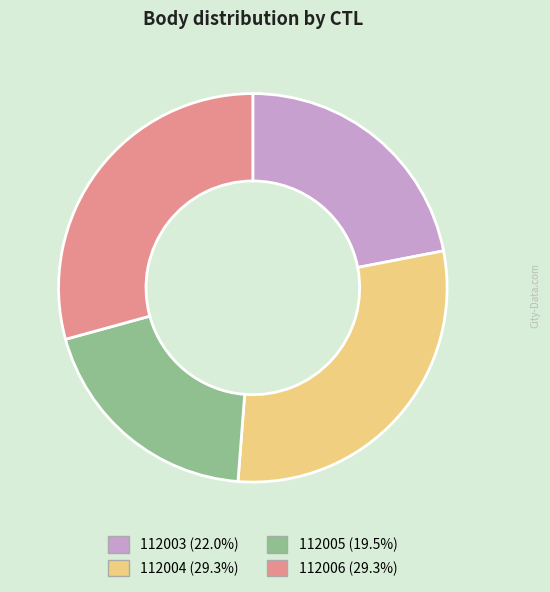

Approximately how many times larger is the value at 112005 compared to 112006?

0.7